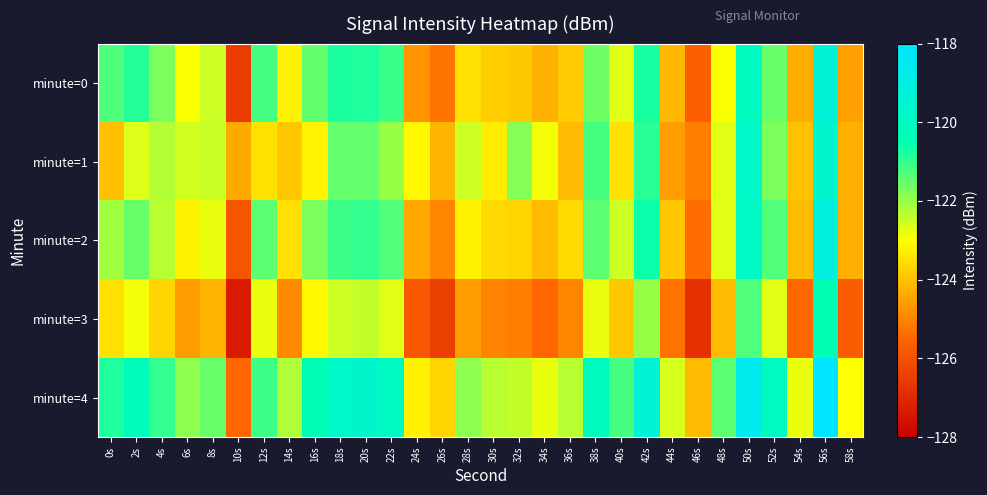

Reading left to right, list all the values displayed in this chart.

minute=0: 0s=-121.3	2s=-120.9	4s=-121.7	6s=-123.0	8s=-122.5	10s=-126.5	12s=-121.2	14s=-123.2	16s=-121.5	18s=-120.8	20s=-120.8	22s=-121.1	24s=-124.7	26s=-125.3	28s=-123.5	30s=-123.8	32s=-123.9	34s=-124.3	36s=-123.8	38s=-121.6	40s=-122.7	42s=-120.7	44s=-124.2	46s=-125.7	48s=-122.9	50s=-120.1	52s=-121.5	54s=-124.3	56s=-119.3	58s=-124.6
minute=1: 0s=-124.0	2s=-122.7	4s=-122.3	6s=-122.5	8s=-122.5	10s=-124.4	12s=-123.5	14s=-123.9	16s=-123.2	18s=-121.5	20s=-121.5	22s=-122.0	24s=-123.1	26s=-124.2	28s=-122.5	30s=-123.3	32s=-121.8	34s=-122.9	36s=-124.1	38s=-121.2	40s=-123.5	42s=-120.9	44s=-124.6	46s=-125.1	48s=-122.7	50s=-119.8	52s=-121.7	54s=-124.0	56s=-119.6	58s=-124.3
minute=2: 0s=-122.1	2s=-121.5	4s=-122.3	6s=-123.2	8s=-122.8	10s=-125.9	12s=-121.4	14s=-123.5	16s=-121.7	18s=-121.1	20s=-121.0	22s=-121.3	24s=-124.4	26s=-125.0	28s=-123.2	30s=-123.6	32s=-123.7	34s=-124.1	36s=-123.6	38s=-121.4	40s=-122.5	42s=-120.6	44s=-123.9	46s=-125.4	48s=-122.7	50s=-119.9	52s=-121.3	54s=-124.1	56s=-119.1	58s=-124.3
minute=3: 0s=-123.5	2s=-122.9	4s=-123.7	6s=-124.6	8s=-124.2	10s=-127.3	12s=-122.8	14s=-124.9	16s=-123.1	18s=-122.5	20s=-122.4	22s=-122.7	24s=-125.8	26s=-126.4	28s=-124.6	30s=-125.0	32s=-125.1	34s=-125.5	36s=-125.0	38s=-122.8	40s=-123.9	42s=-122.0	44s=-125.3	46s=-126.8	48s=-124.1	50s=-121.3	52s=-122.7	54s=-125.5	56s=-120.5	58s=-125.7
minute=4: 0s=-120.8	2s=-120.2	4s=-121.0	6s=-121.9	8s=-121.5	10s=-125.5	12s=-121.1	14s=-122.2	16s=-120.4	18s=-119.8	20s=-119.7	22s=-120.0	24s=-123.2	26s=-123.7	28s=-121.9	30s=-122.3	32s=-122.4	34s=-122.8	36s=-122.3	38s=-120.1	40s=-121.2	42s=-119.3	44s=-122.6	46s=-124.1	48s=-121.4	50s=-118.6	52s=-120.0	54s=-122.8	56s=-117.8	58s=-123.0